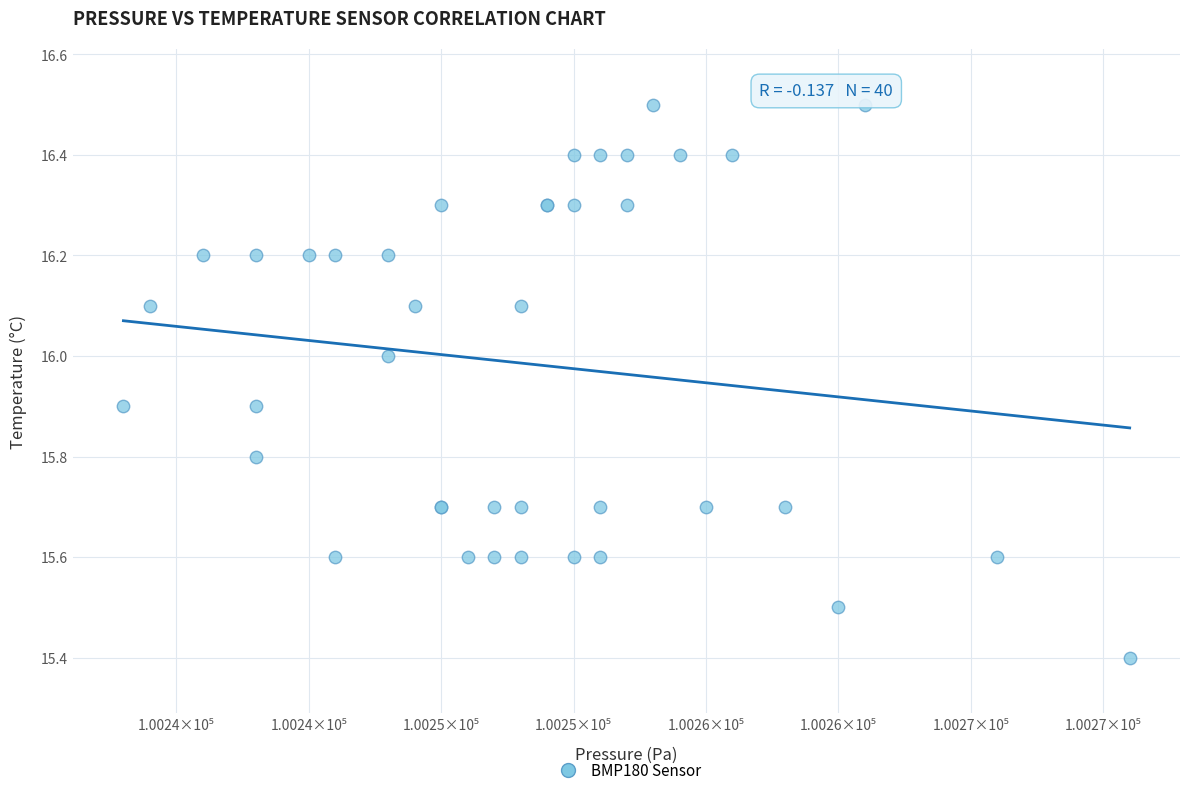

What Y value in the scatter plot is closest to 15?

15.4